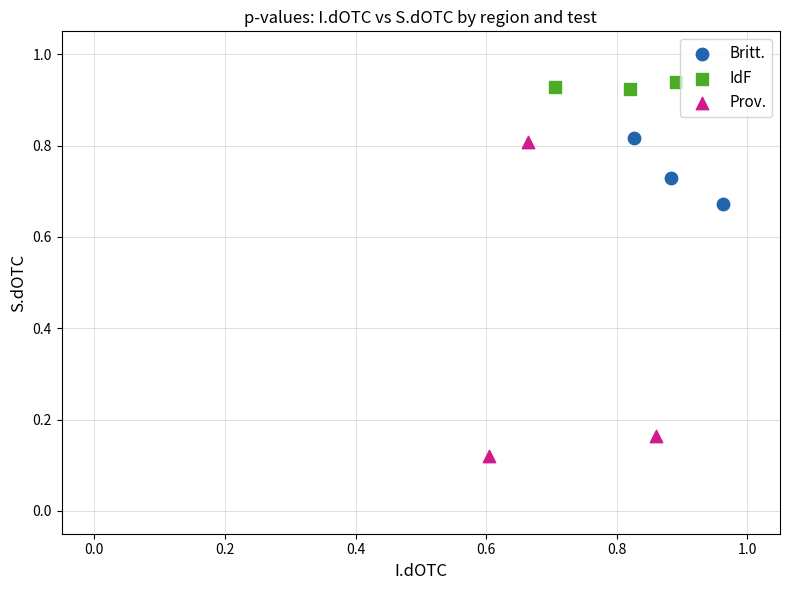

What are all the series names shown in the legend?

Britt., IdF, Prov.